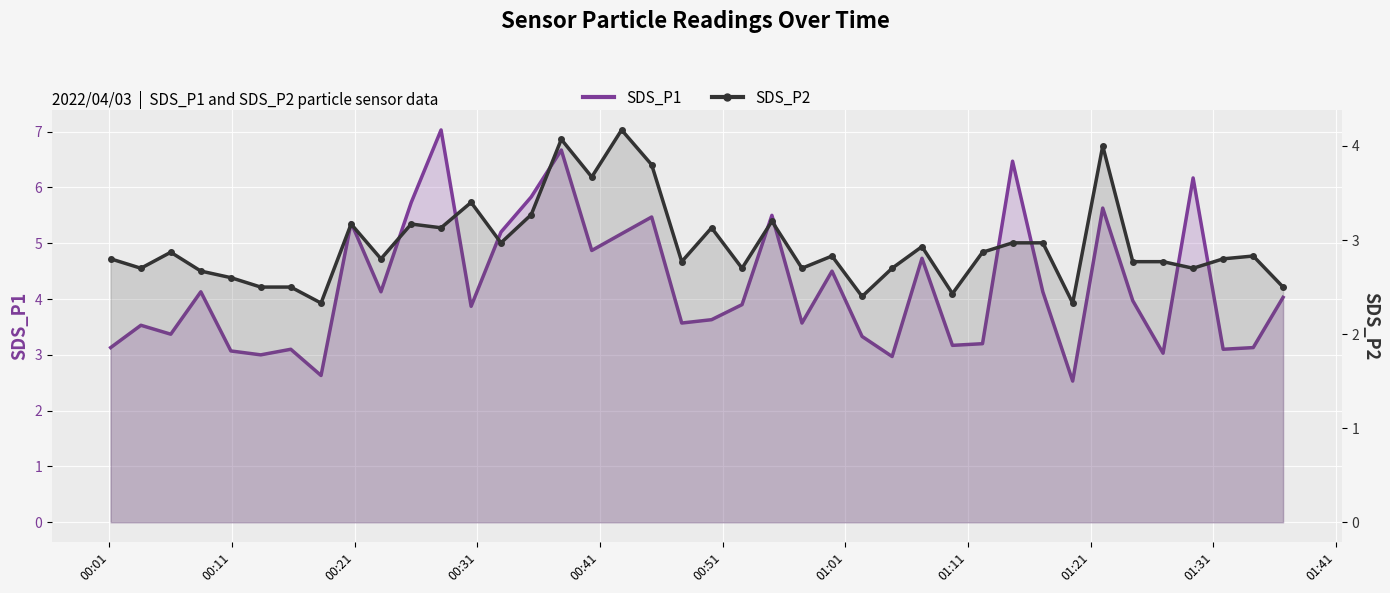

Reading left to right, list all the values displayed in this chart.

SDS_P1: 3.1	3.5	3.4	4.1	3.1	3.0	3.1	2.6	5.4	4.1	5.7	7.0	3.9	5.2	5.8	6.7	4.9	5.2	5.5	3.6	3.6	3.9	5.5	3.6	4.5	3.3	3.0	4.7	3.2	3.2	6.5	4.1	2.5	5.6	4.0	3.0	6.2	3.1	3.1	4.0
SDS_P2: 2.8	2.7	2.9	2.7	2.6	2.5	2.5	2.3	3.2	2.8	3.2	3.1	3.4	3.0	3.3	4.1	3.7	4.2	3.8	2.8	3.1	2.7	3.2	2.7	2.8	2.4	2.7	2.9	2.4	2.9	3.0	3.0	2.3	4.0	2.8	2.8	2.7	2.8	2.8	2.5